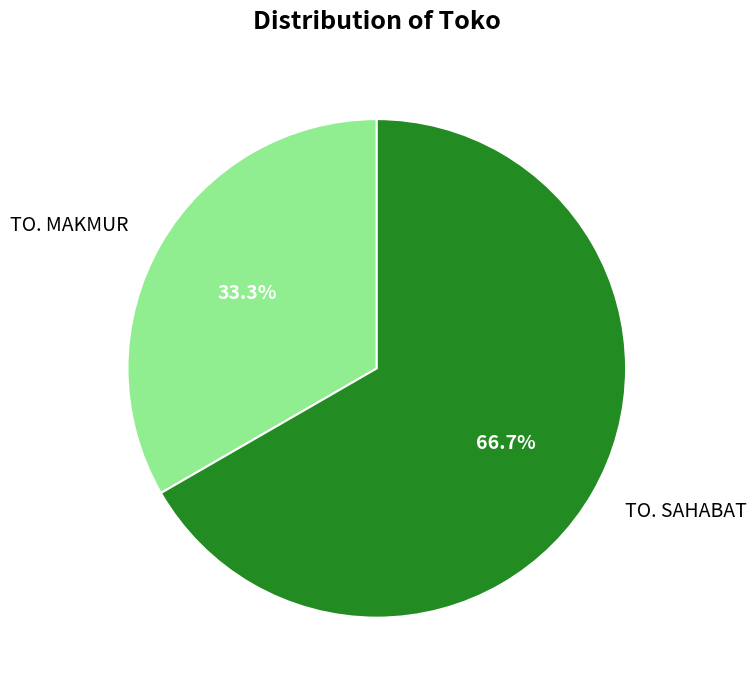

To the nearest percent, what percentage of the pie is TO. SAHABAT?

67%